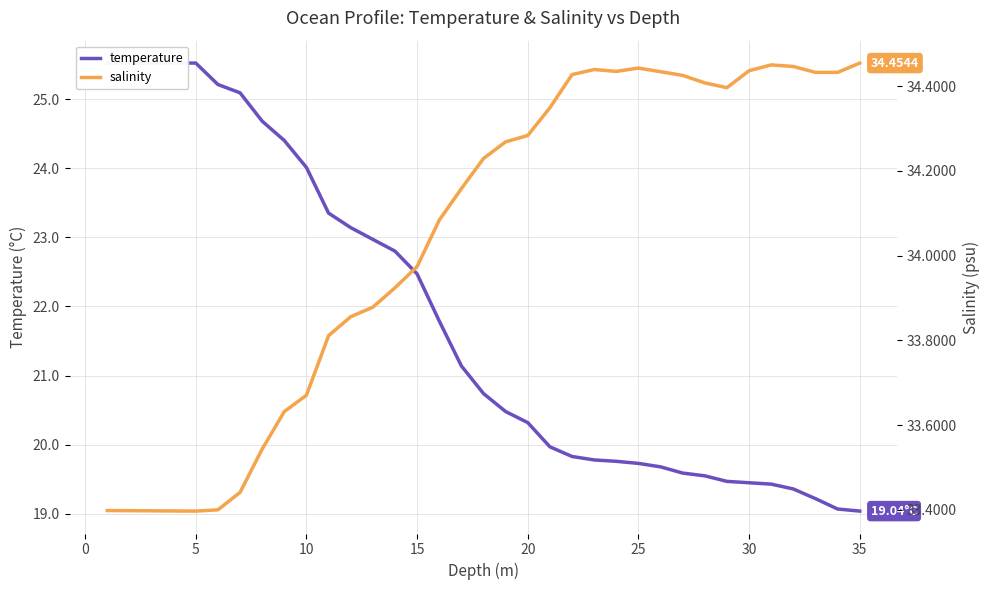

Which series has the largest total across all categories?

salinity